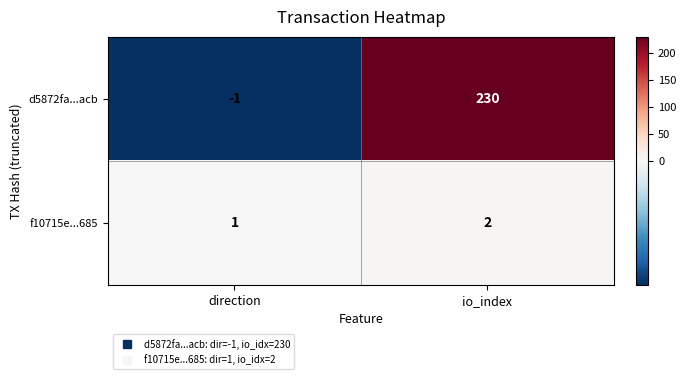

What is the difference between the maximum and minimum values in the d5872fa...acb series?

231